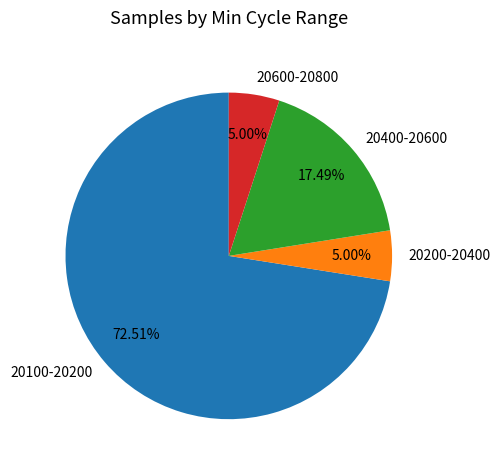

Does any single category account for the majority?

Yes